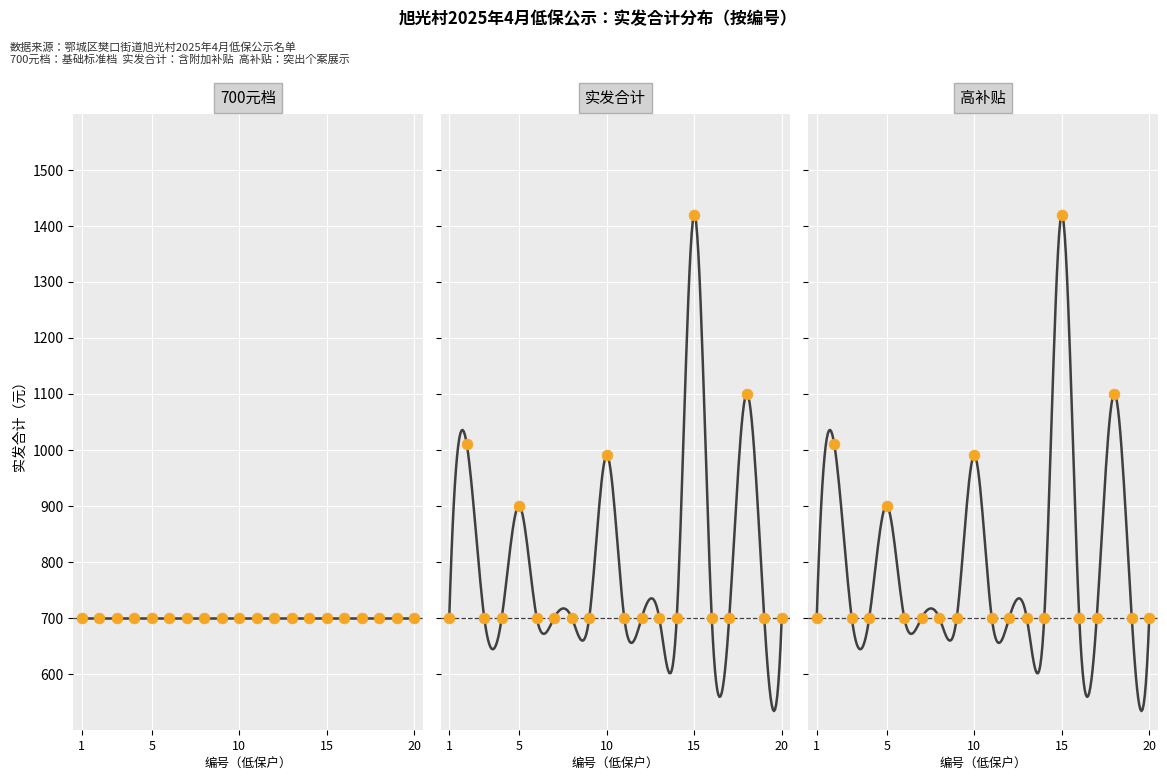

What are all the series names shown in the legend?

700元档, 实发合计, 高补贴